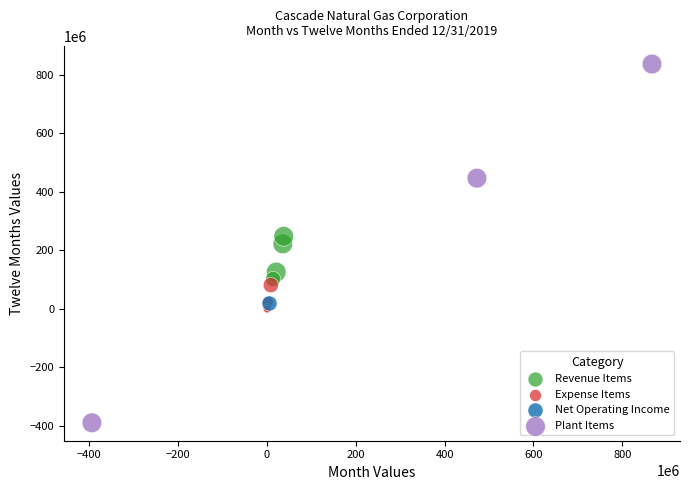

What are all the series names shown in the legend?

Revenue Items, Expense Items, Net Operating Income, Plant Items